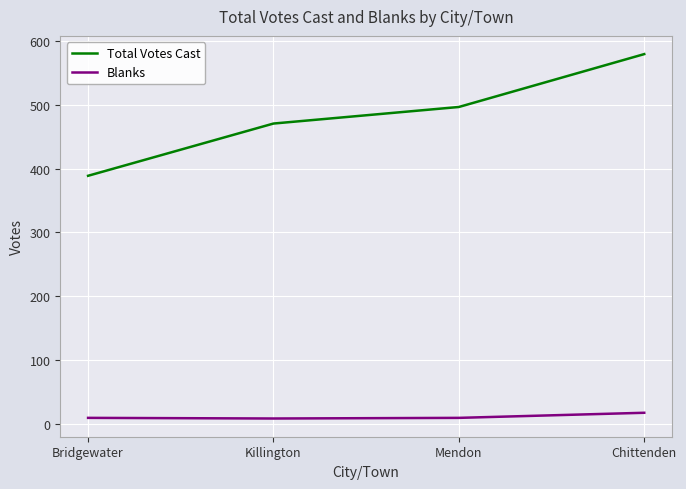

Is the value of Blanks at Killington greater than the value of Total Votes Cast at Mendon?

No